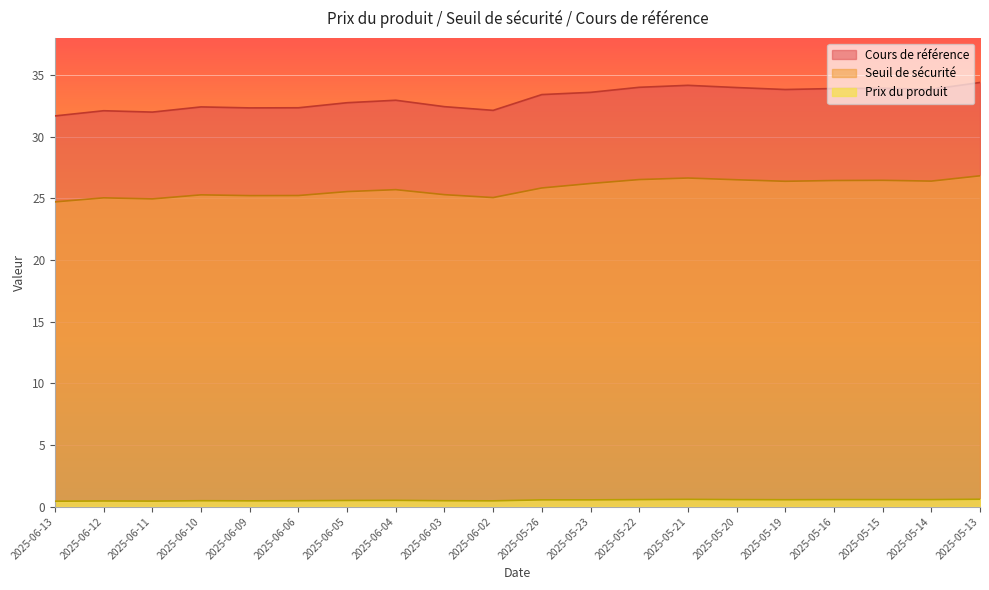

How many interior local valleys does the Cours de référence series have?

5